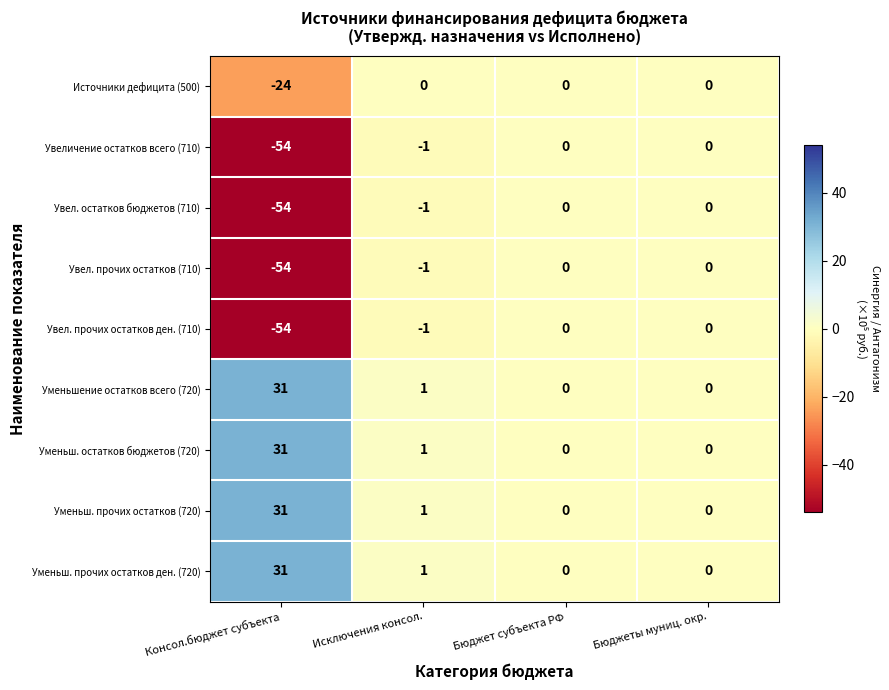

What is the difference between the highest and lowest values at Консол.бюджет субъекта?

85